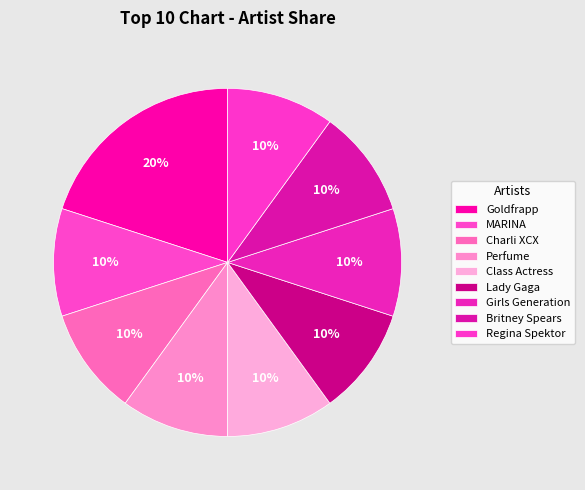

How many slices are in this pie chart?

9